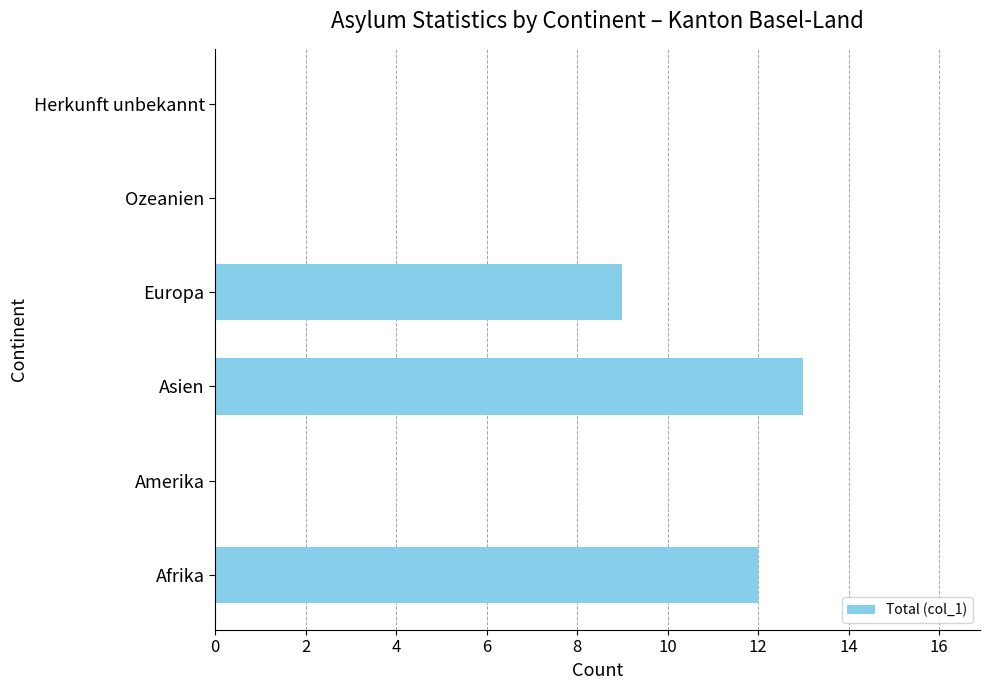

What is the greatest value displayed?

13